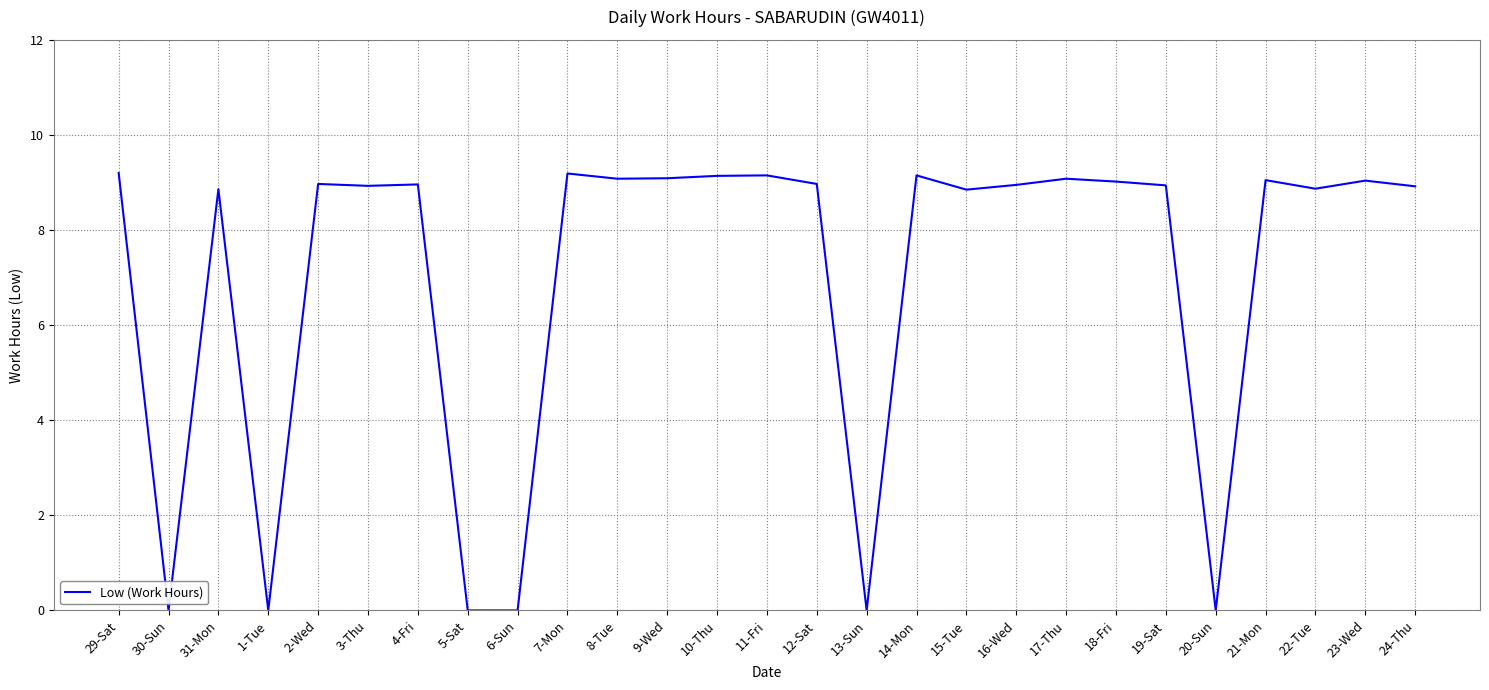

What is the difference between the maximum and minimum values?

9.2